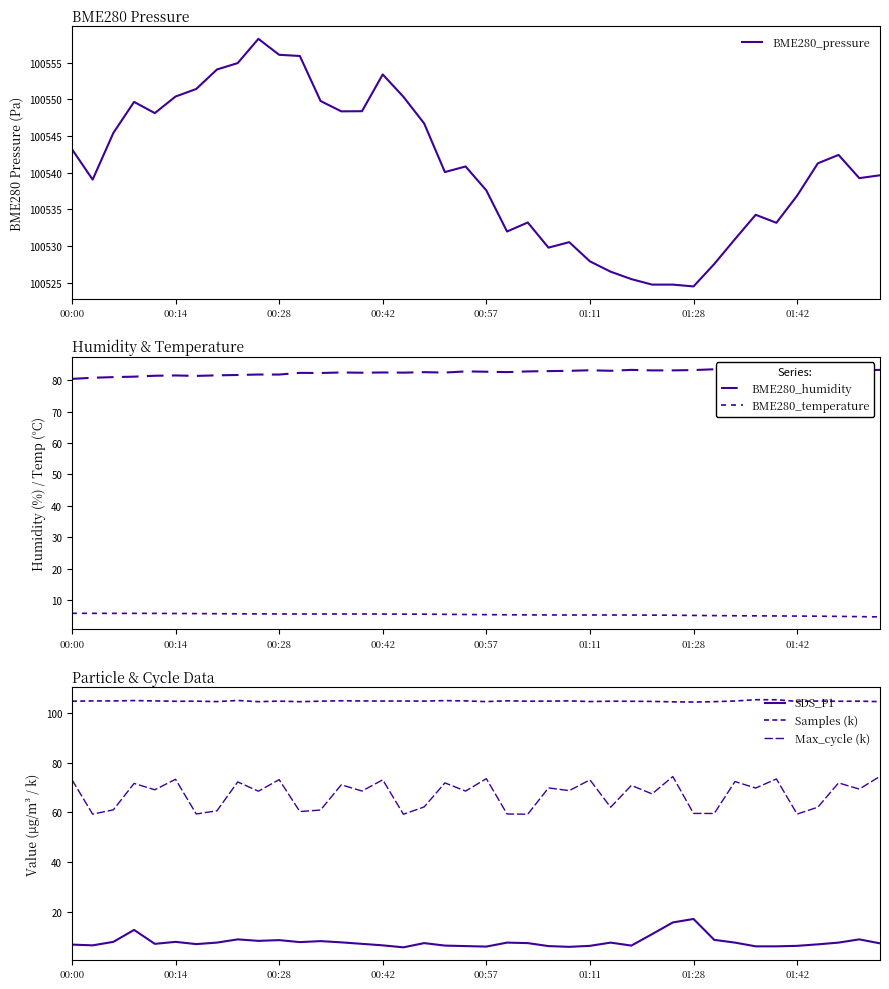

Which series has the widest spread of values?

BME280_pressure